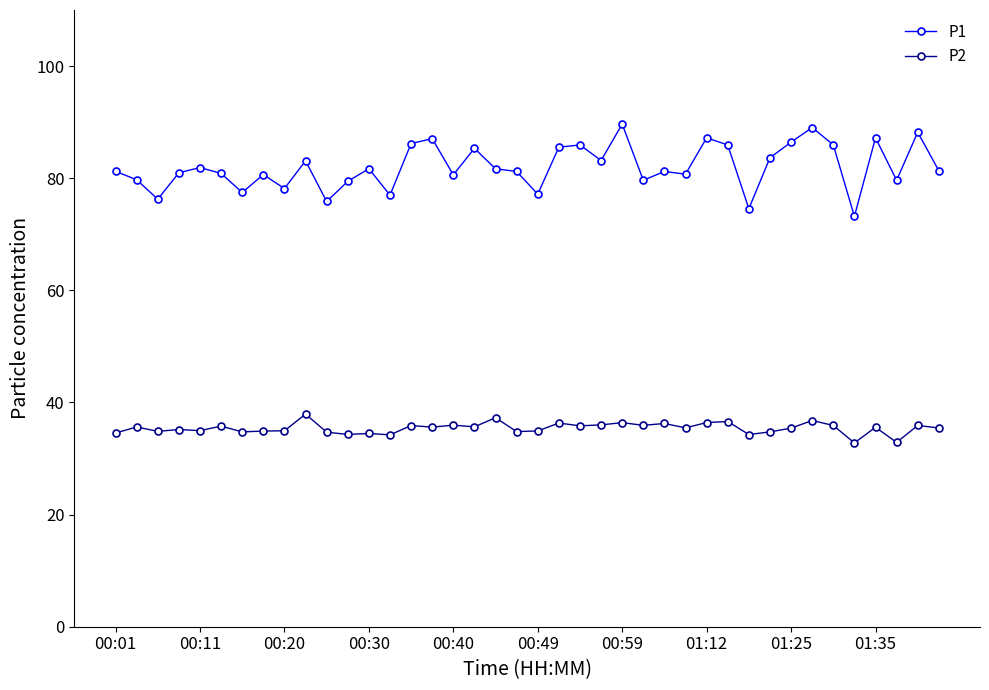

True or false: P1 and P2 cross at least once.

False